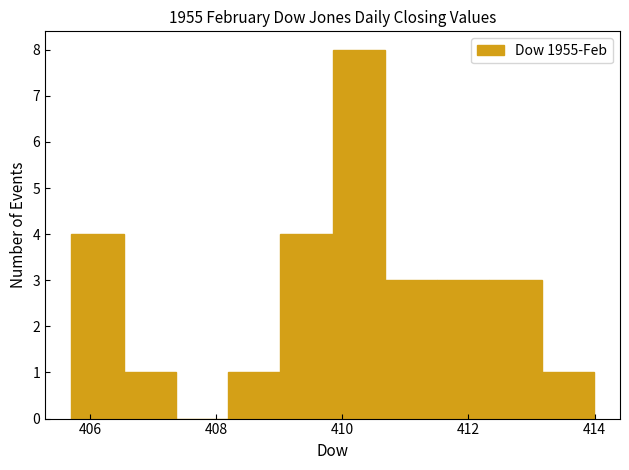

Reading left to right, list every bar in this chart as the range it spans on the x-axis followed by its height. Neither the bar edges nor the heights are printed on the chart, so give them approximately, as read against the axes.

405.8 to 406.6: 4
406.6 to 407.4: 1
407.4 to 408.2: 0
408.2 to 409.0: 1
409.0 to 409.8: 4
409.8 to 410.6: 8
410.6 to 411.6: 3
411.6 to 412.4: 3
412.4 to 413.2: 3
413.2 to 414.0: 1